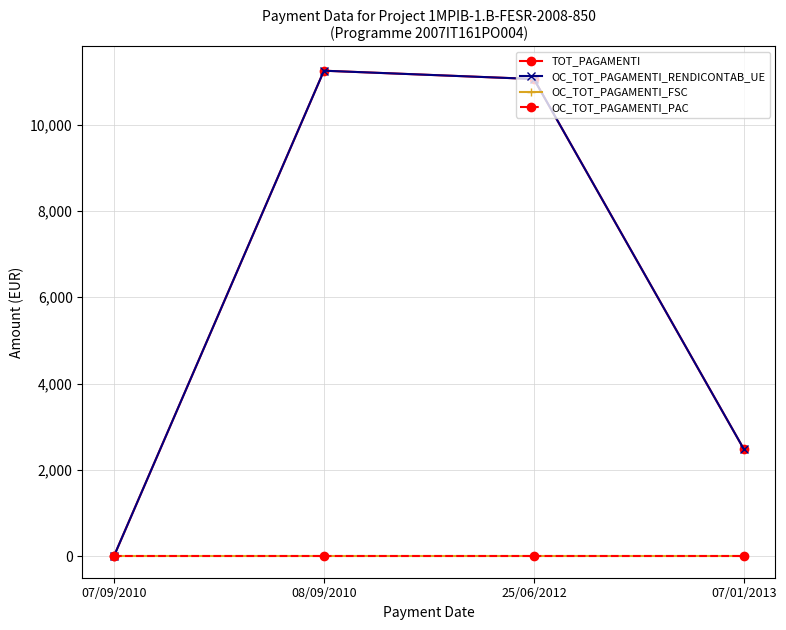

What is the difference between the highest and lowest values at 07/01/2013?

2478.6